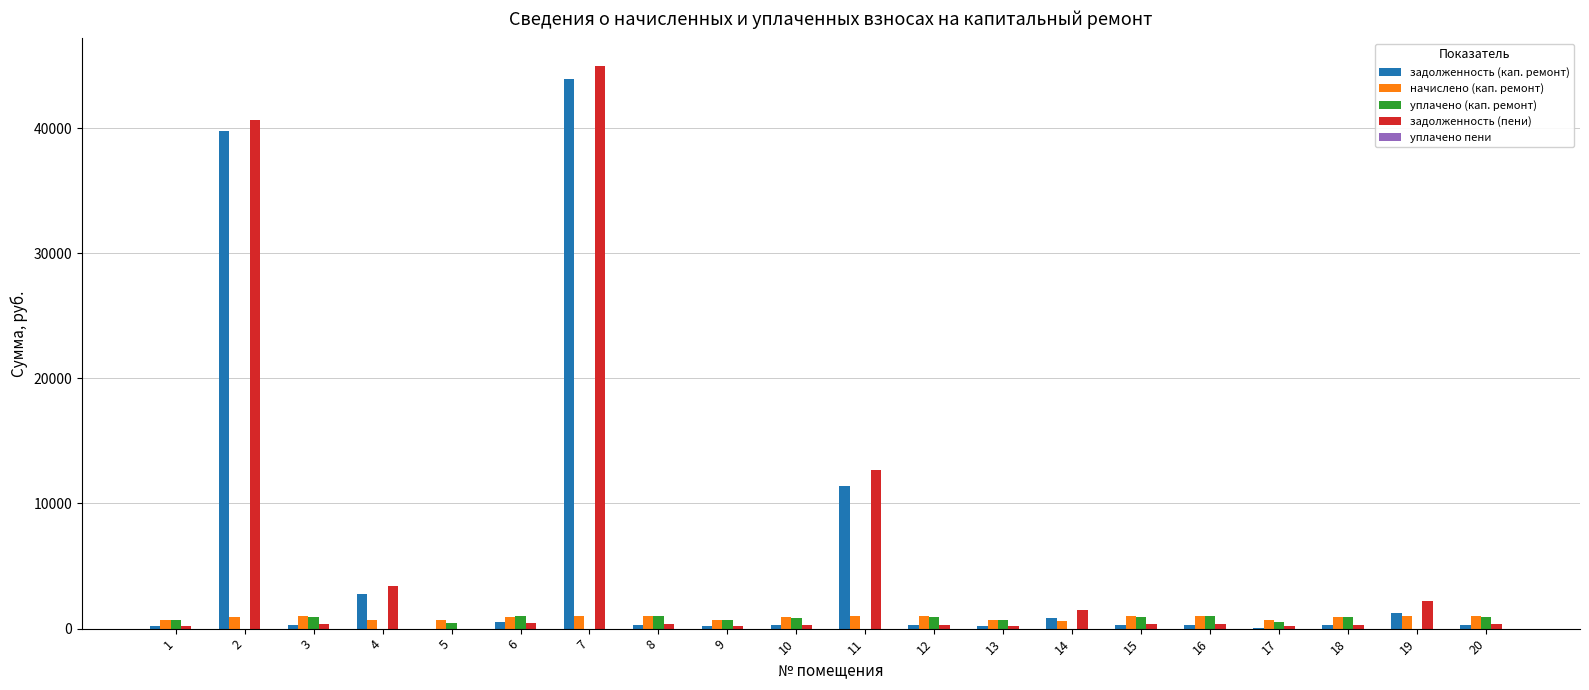

At which category is the sum across all series the highest?

7